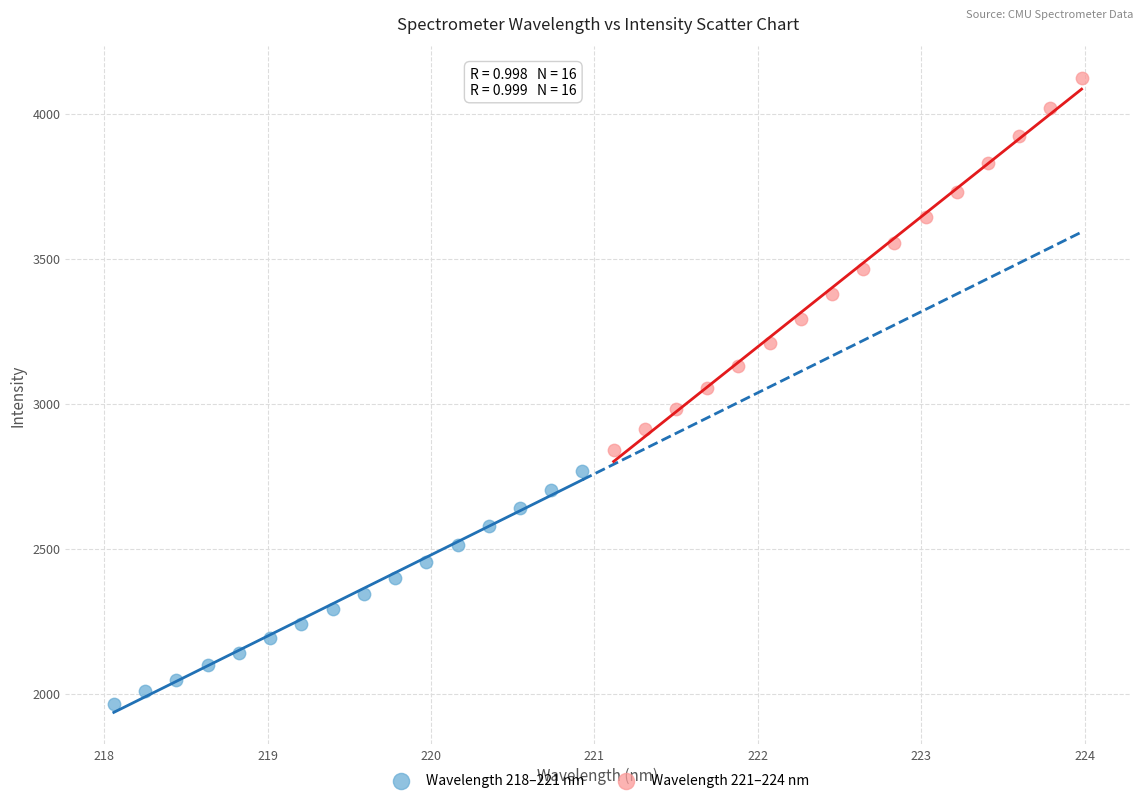

Which series reaches the maximum Y coordinate?

Wavelength 221–224 nm